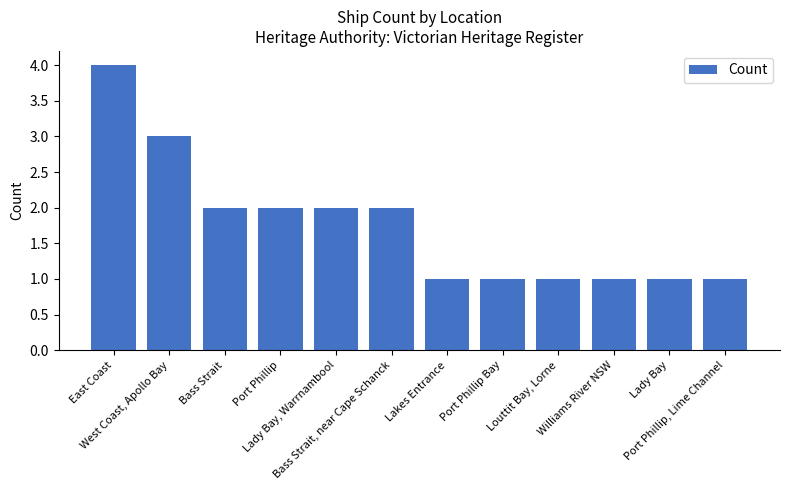

What is the maximum value shown in the chart?

4